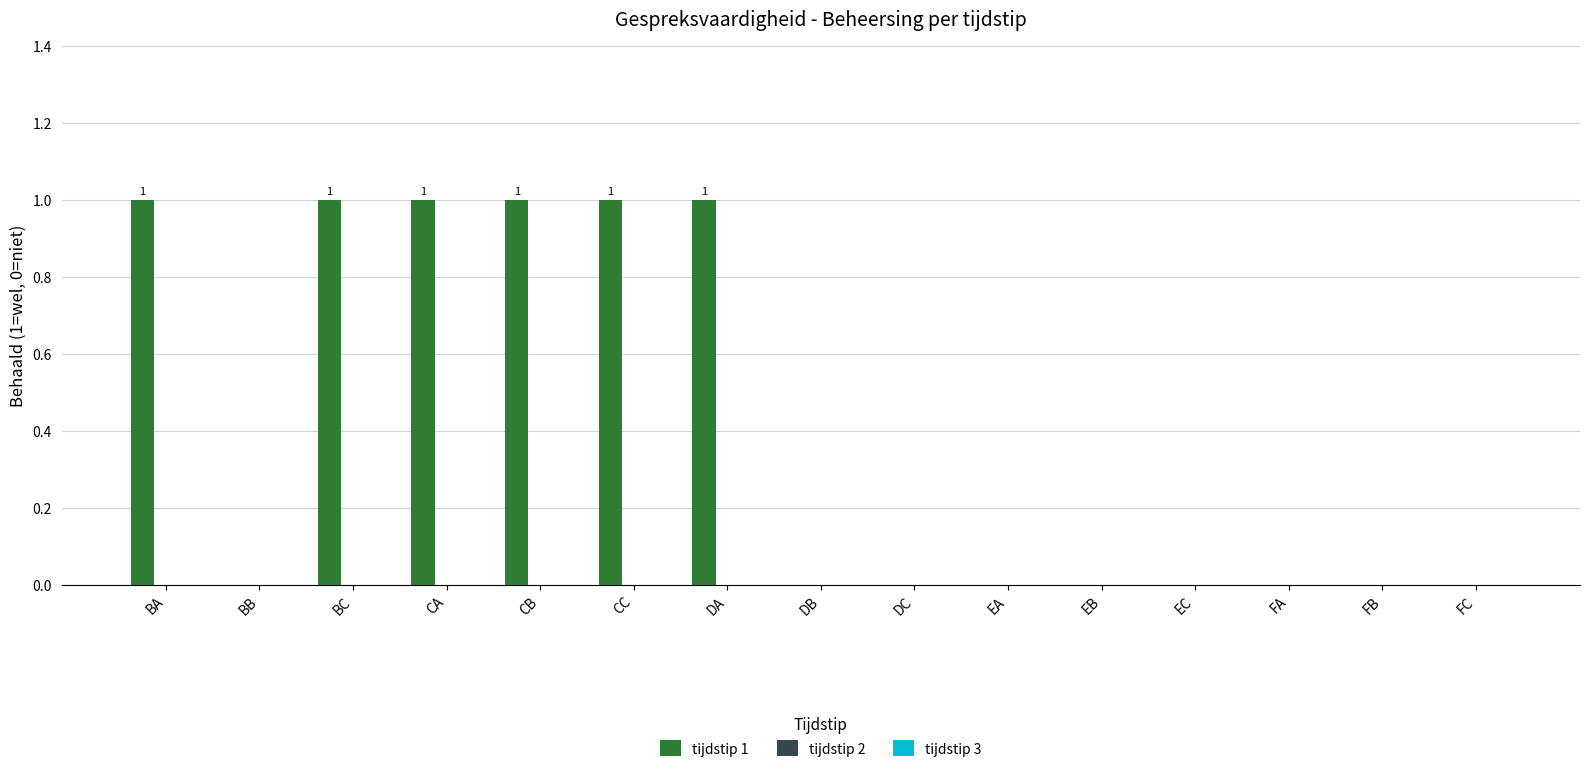

The value at DA is 1. True or false?

True